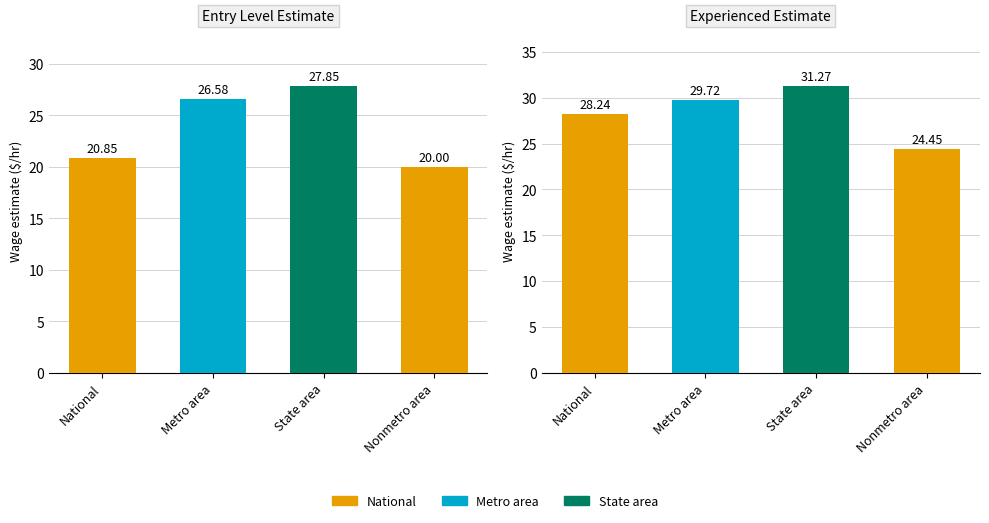

What is the label of the 1st bar from the left?

National